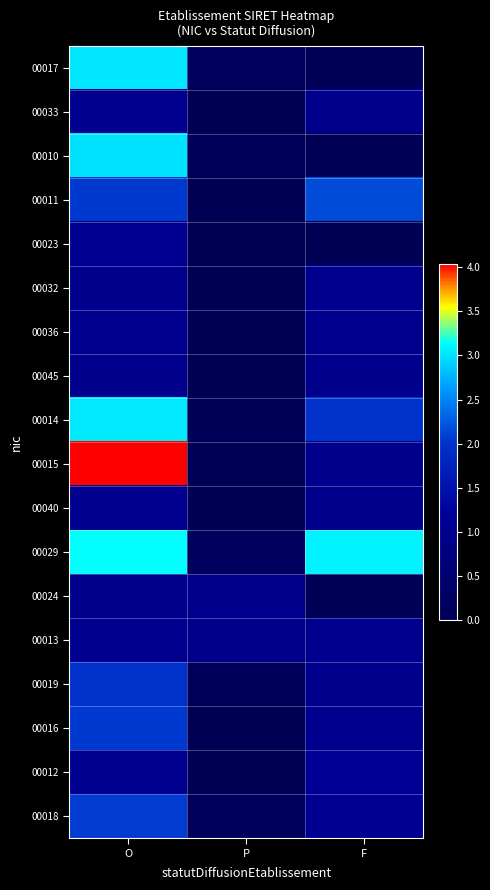

Which label corresponds to the smallest value in the chart?

P